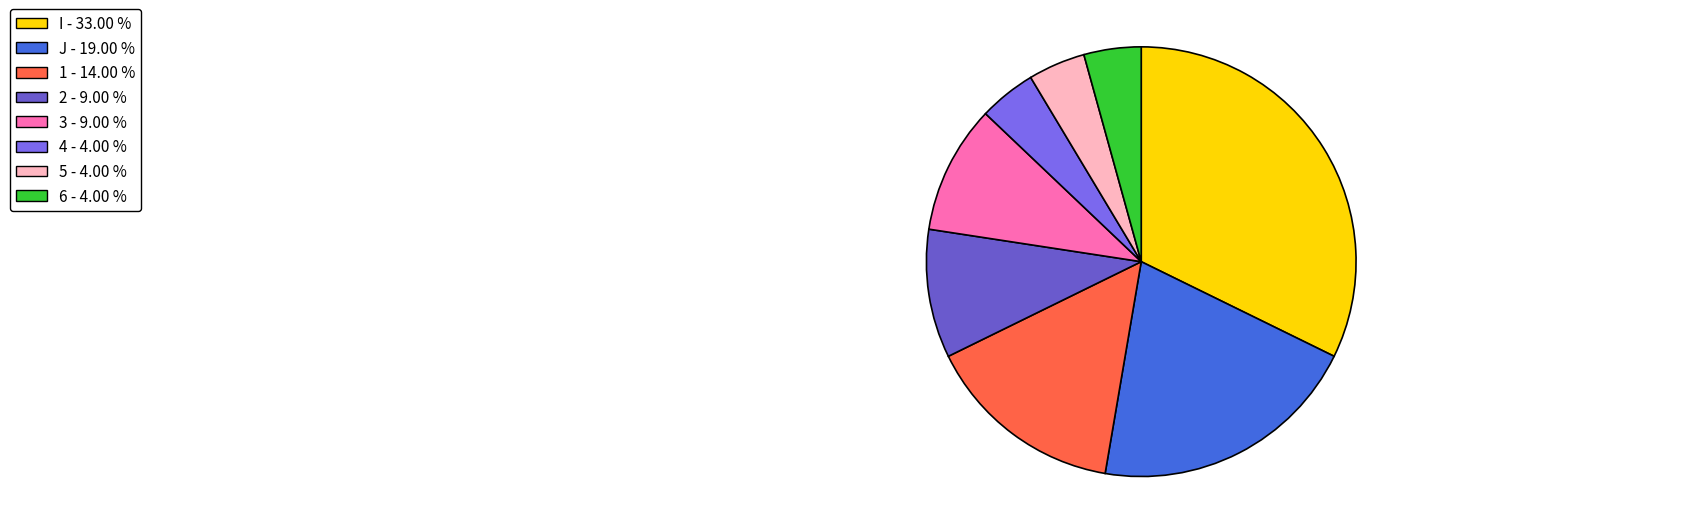

Which slice is the largest?

I